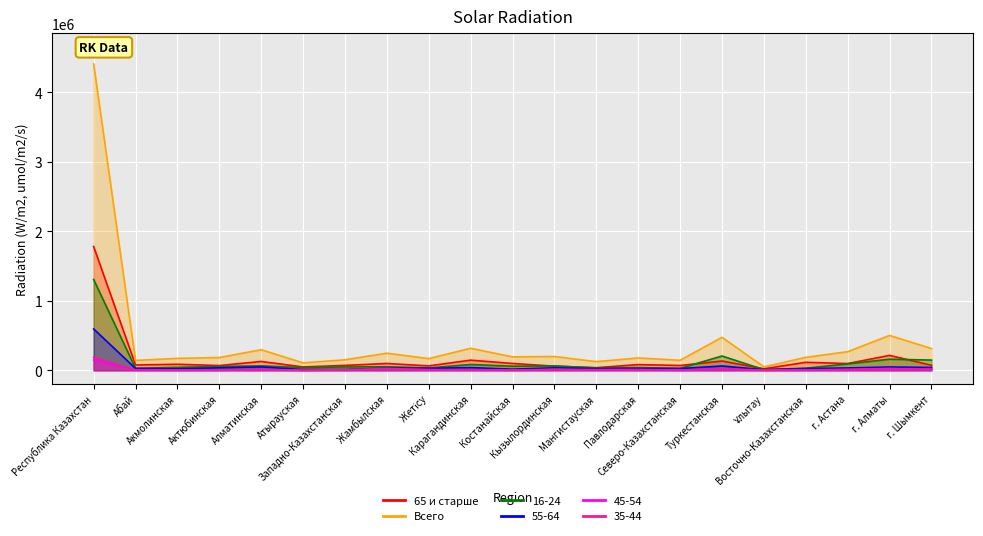

Reading left to right, transcribe all the data shown in this chart.

65 и старше: Республика Казахстан=1780438	Абай=76430	Акмолинская=86628	Актюбинская=68006	Алматинская=126625	Атырауская=48210	Западно-Казахстанская=69982	Жамбылская=97843	Жетісу=63222	Карагандинская=145549	Костанайская=97951	Кызылординская=59300	Мангистауская=37630	Павлодарская=81571	Северо-Казахстанская=69003	Туркестанская=133251	Ұлытау=21400	Восточно-Казахстанская=114873	г. Астана=96885	г. Алматы=214168	г. Шымкент=71911
Всего: Республика Казахстан=4406657	Абай=141679	Акмолинская=171400	Актюбинская=183178	Алматинская=295793	Атырауская=106469	Западно-Казахстанская=150879	Жамбылская=245841	Жетісу=167846	Карагандинская=316097	Костанайская=193084	Кызылординская=198074	Мангистауская=124178	Павлодарская=177188	Северо-Казахстанская=143963	Туркестанская=473958	Ұлытау=49358	Восточно-Казахстанская=186134	г. Астана=267323	г. Алматы=501142	г. Шымкент=313073
16-24: Республика Казахстан=1305643	Абай=28079	Акмолинская=42413	Актюбинская=54227	Алматинская=63647	Атырауская=38430	Западно-Казахстанская=47836	Жамбылская=50893	Жетісу=33815	Карагандинская=83313	Костанайская=58628	Кызылординская=62914	Мангистауская=32294	Павлодарская=39399	Северо-Казахстанская=27547	Туркестанская=205238	Ұлытау=9283	Восточно-Казахстанская=29812	г. Астана=91701	г. Алматы=159308	г. Шымкент=146866
55-64: Республика Казахстан=594745	Абай=26355	Акмолинская=20949	Актюбинская=36039	Алматинская=47741	Атырауская=10712	Западно-Казахстанская=11432	Жамбылская=31054	Жетісу=28128	Карагандинская=39050	Костанайская=15916	Кызылординская=35953	Мангистауская=24204	Павлодарская=25625	Северо-Казахстанская=24954	Туркестанская=61672	Ұлытау=8337	Восточно-Казахстанская=24776	г. Астана=33712	г. Алматы=47542	г. Шымкент=40594
45-54: Республика Казахстан=148621	Абай=5988	Акмолинская=3435	Актюбинская=4021	Алматинская=13026	Атырауская=251	Западно-Казахстанская=4742	Жамбылская=18254	Жетісу=8999	Карагандинская=6184	Костанайская=1443	Кызылординская=10554	Мангистауская=6300	Павлодарская=7832	Северо-Казахстанская=3015	Туркестанская=13878	Ұлытау=1785	Восточно-Казахстанская=4366	г. Астана=5042	г. Алматы=18625	г. Шымкент=10881
35-44: Республика Казахстан=186371	Абай=1904	Акмолинская=3373	Актюбинская=4265	Алматинская=12015	Атырауская=631	Западно-Казахстанская=4689	Жамбылская=26910	Жетісу=7759	Карагандинская=7669	Костанайская=3006	Кызылординская=12358	Мангистауская=8327	Павлодарская=10440	Северо-Казахстанская=3174	Туркестанская=20388	Ұлытау=1542	Восточно-Казахстанская=5743	г. Астана=13317	г. Алматы=25829	г. Шымкент=13032